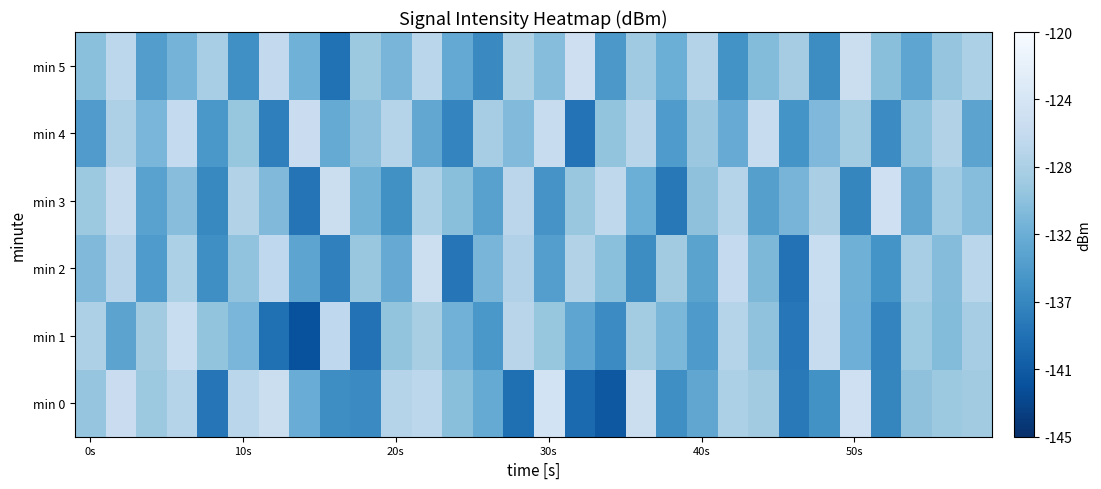

Reading left to right, extract all data points from this chart.

min 0: -129.9	-125.7	-129.4	-127.6	-138.2	-127.2	-125.6	-132.6	-136.0	-136.3	-127.6	-127.0	-130.5	-132.9	-138.9	-124.7	-139.4	-141.1	-125.5	-135.9	-133.4	-128.2	-129.1	-138.0	-135.6	-125.1	-136.8	-130.3	-129.4	-129.0
min 1: -128.2	-133.6	-129.0	-125.8	-130.0	-131.6	-138.8	-141.9	-126.7	-138.6	-130.0	-128.5	-132.1	-135.0	-127.3	-129.8	-133.4	-136.2	-128.9	-131.5	-134.7	-127.6	-130.2	-138.1	-125.9	-132.4	-136.8	-129.3	-131.0	-128.7
min 2: -131.2	-127.4	-134.6	-128.3	-135.9	-130.1	-126.7	-133.5	-137.2	-129.6	-132.8	-125.4	-138.3	-131.7	-128.0	-134.2	-127.9	-130.5	-136.1	-129.0	-133.7	-126.3	-131.4	-138.6	-125.8	-132.3	-135.4	-128.6	-130.9	-127.2
min 3: -129.4	-126.1	-133.8	-130.7	-136.5	-127.8	-131.2	-138.4	-125.6	-132.0	-135.7	-128.3	-130.6	-133.9	-127.1	-135.3	-129.7	-126.8	-132.5	-138.0	-130.3	-127.5	-134.1	-131.8	-128.4	-136.7	-125.2	-133.3	-129.1	-130.8
min 4: -134.5	-128.2	-131.6	-126.4	-135.0	-129.8	-137.3	-125.7	-132.9	-130.4	-127.6	-133.2	-136.8	-128.7	-131.1	-125.9	-138.5	-130.0	-127.3	-134.6	-129.5	-132.7	-126.0	-135.4	-131.3	-128.9	-136.2	-130.1	-127.8	-133.6
min 5: -130.5	-127.0	-134.3	-131.9	-128.6	-135.8	-126.5	-132.2	-138.7	-129.4	-131.7	-127.2	-133.0	-136.4	-128.1	-130.8	-125.3	-134.9	-129.2	-132.5	-127.7	-135.5	-131.0	-128.8	-136.1	-125.5	-130.6	-133.4	-129.9	-128.3